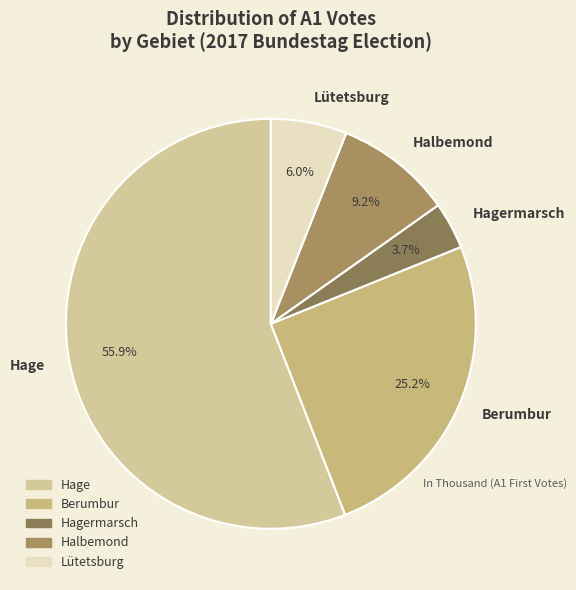

What is the smallest slice in the pie chart?

Hagermarsch